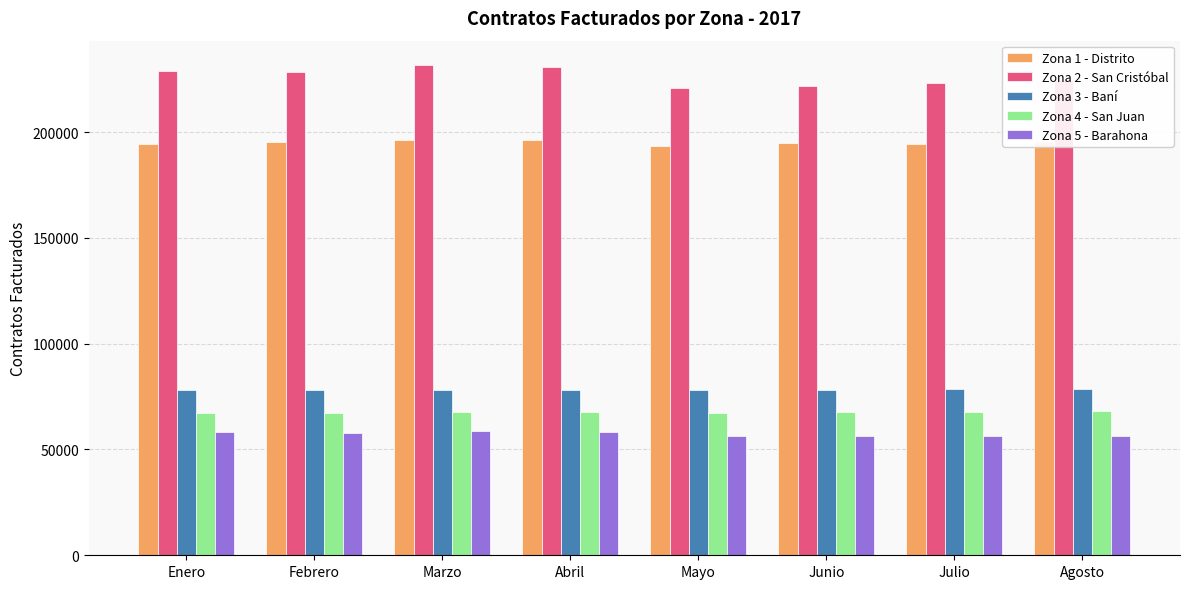

What is the smallest value displayed?

56424